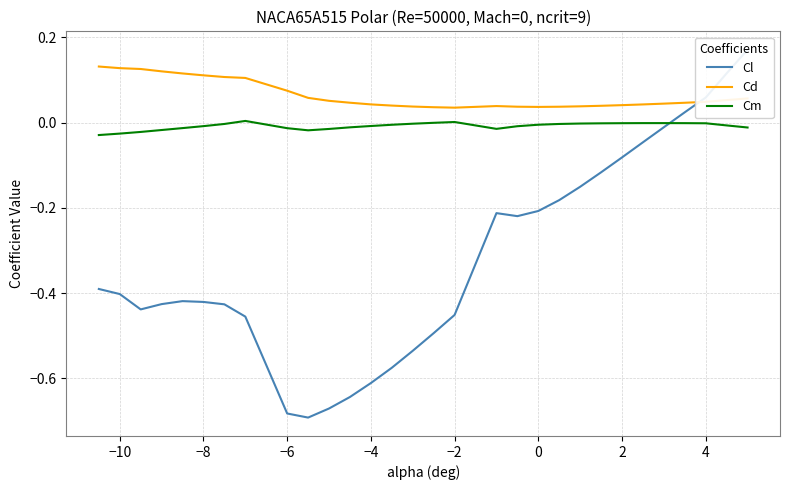

True or false: Cd and Cm intersect in this chart.

False